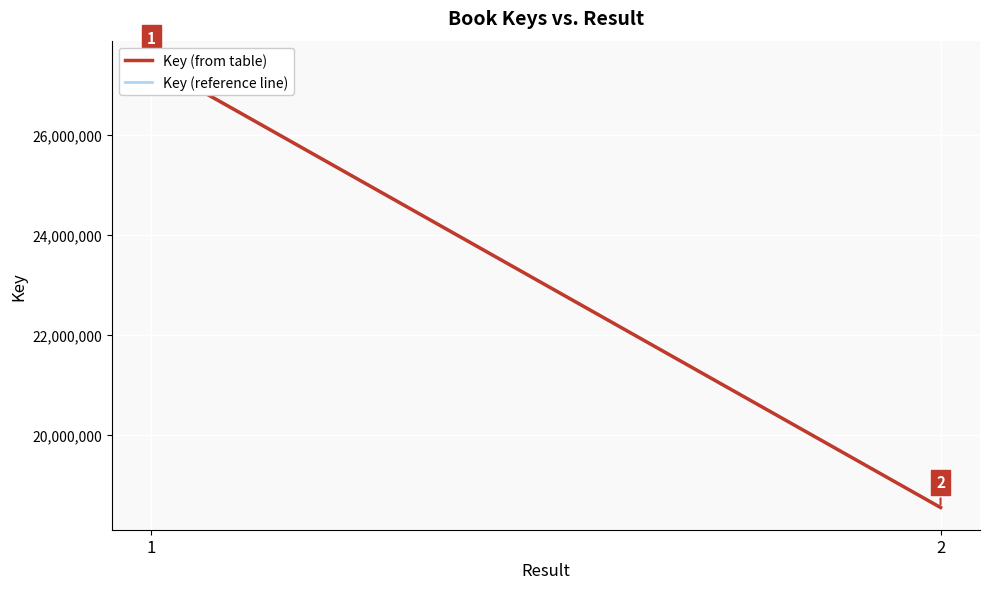

What are all the series names shown in the legend?

Key (from table), Key (reference line)